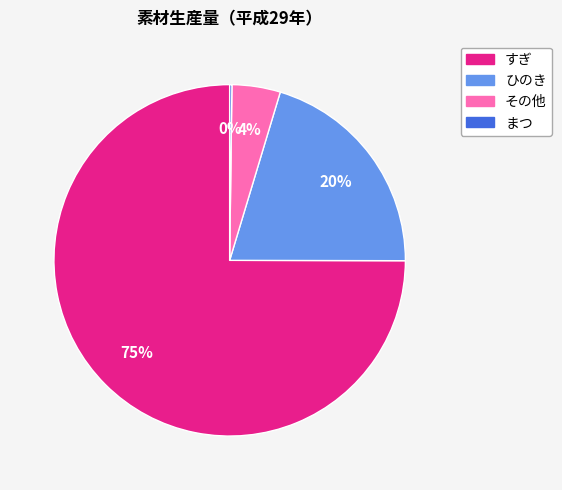

To the nearest percent, what is the average slice percentage?

25%